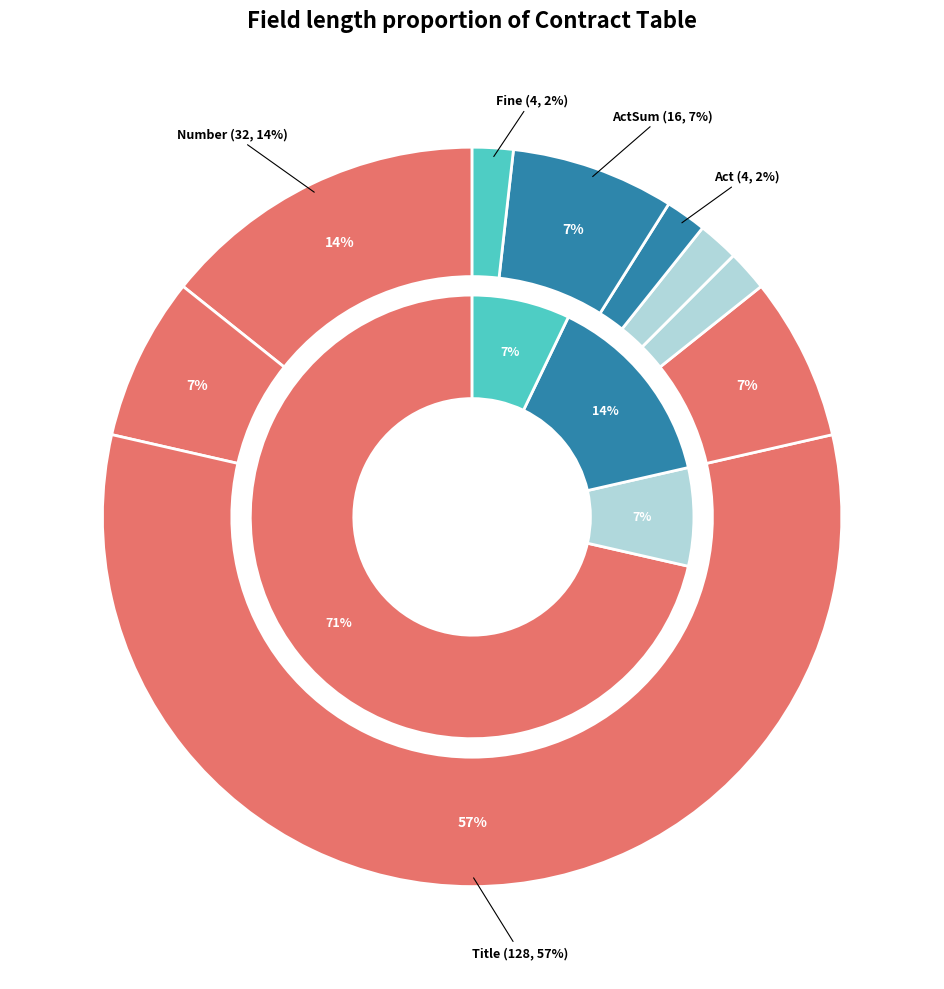

Is there any slice that represents more than half of the pie?

Yes